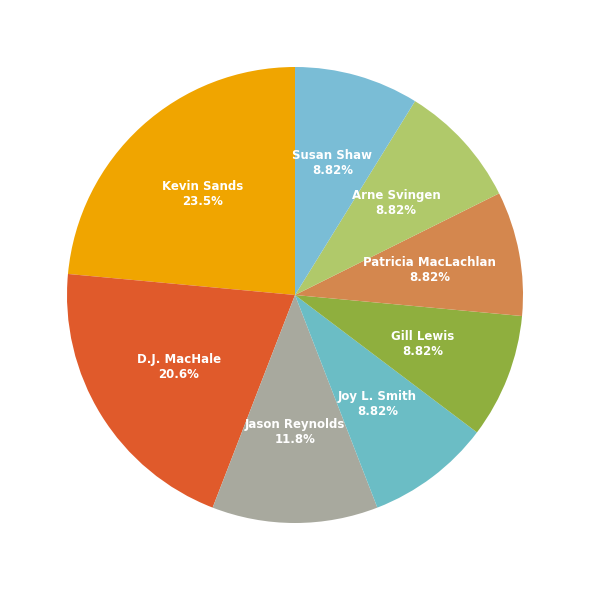

To the nearest percent, what is the combined percentage of Patricia MacLachlan and Arne Svingen?

18%